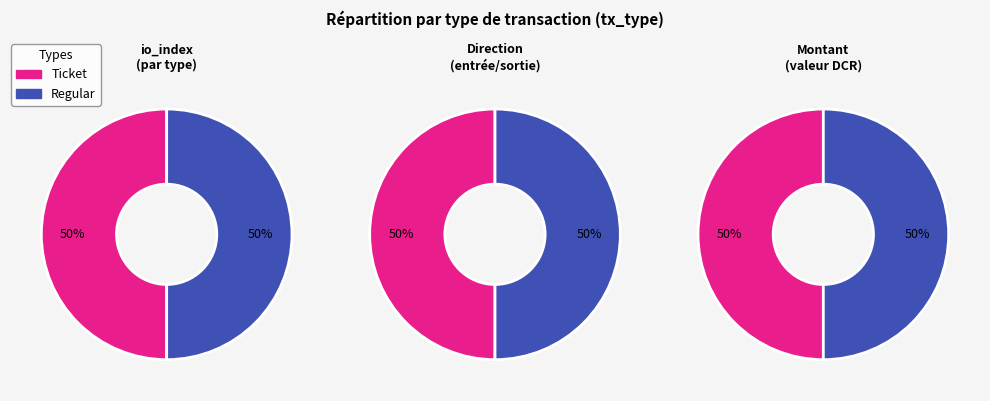

Is the sum of Regular and Ticket greater than half?

Yes